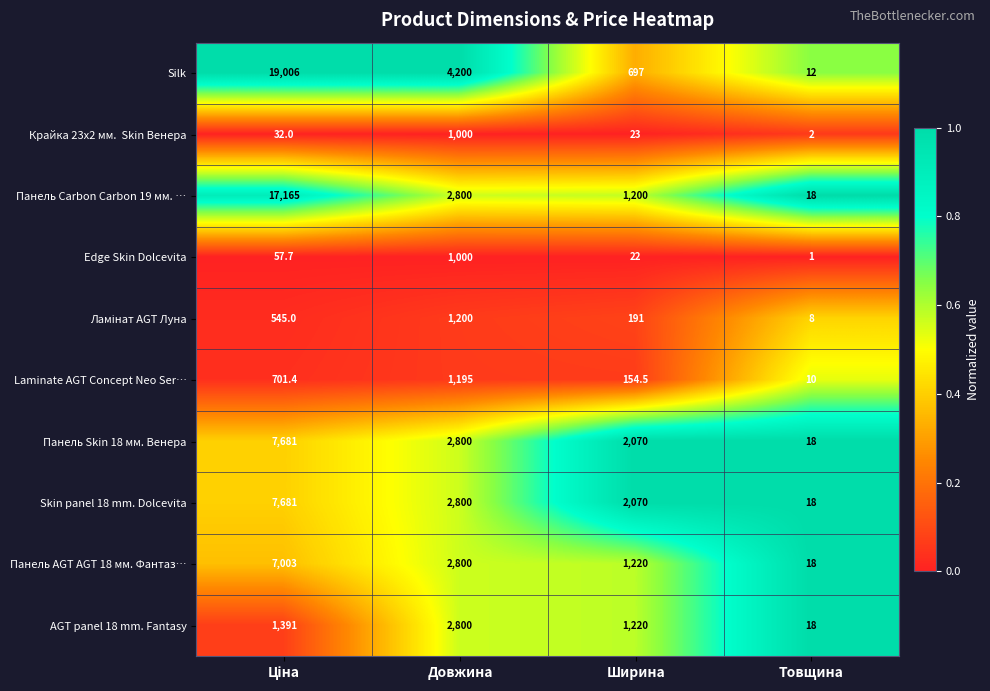

Which series has the widest spread of values?

Silk